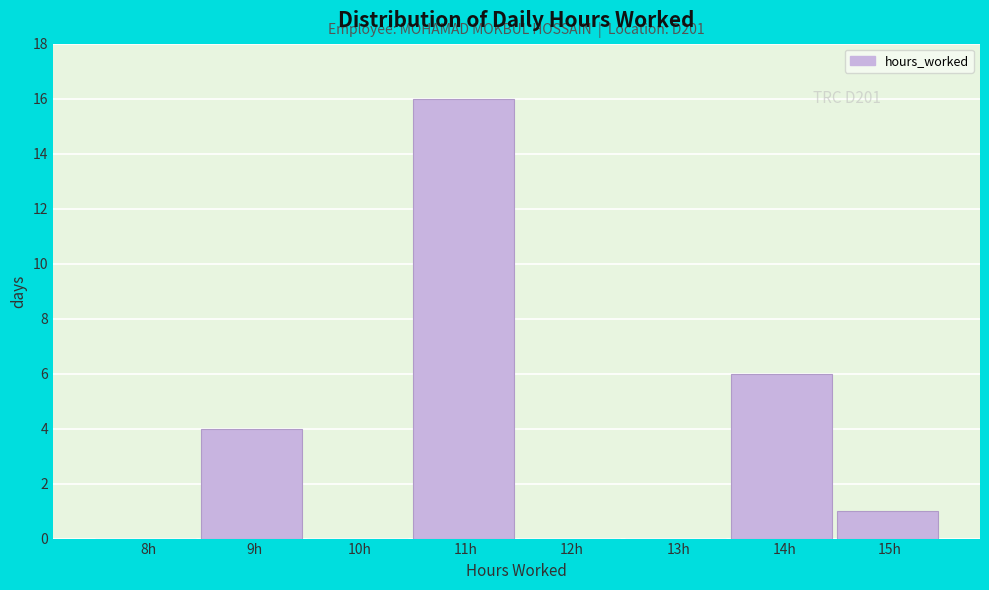

Reading right to left, extract all data points from this chart.

15h=1	14h=6	13h=0	12h=0	11h=16	10h=0	9h=4	8h=0